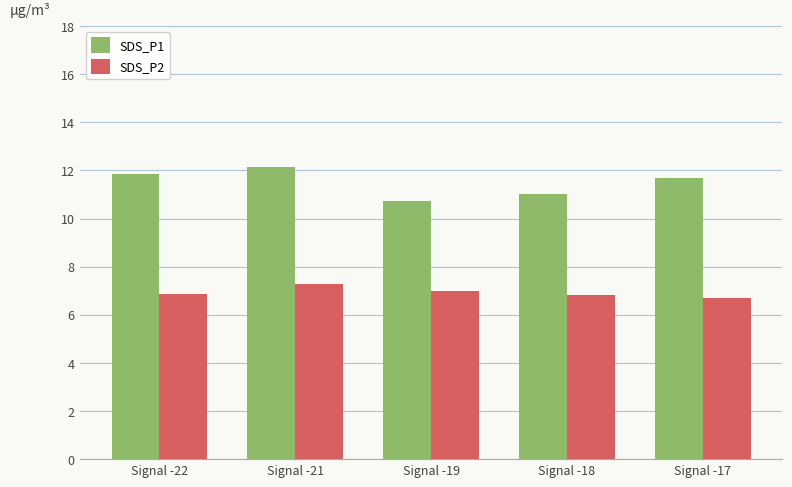

What is the spread (max minus min) of values at Signal -18?

4.2